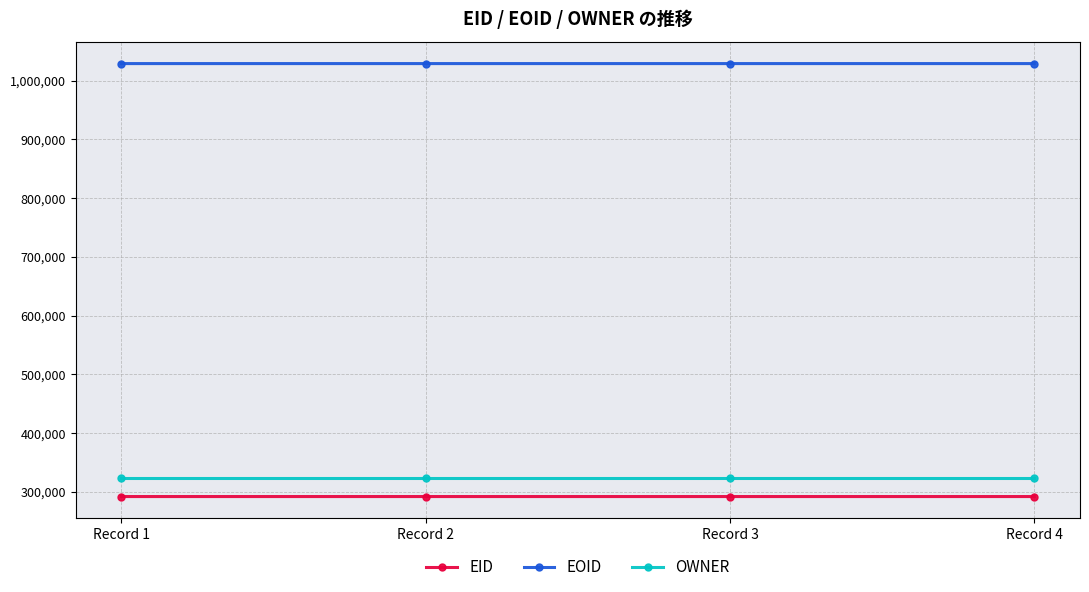

At which category does the chart reach its minimum across all series?

Record 4